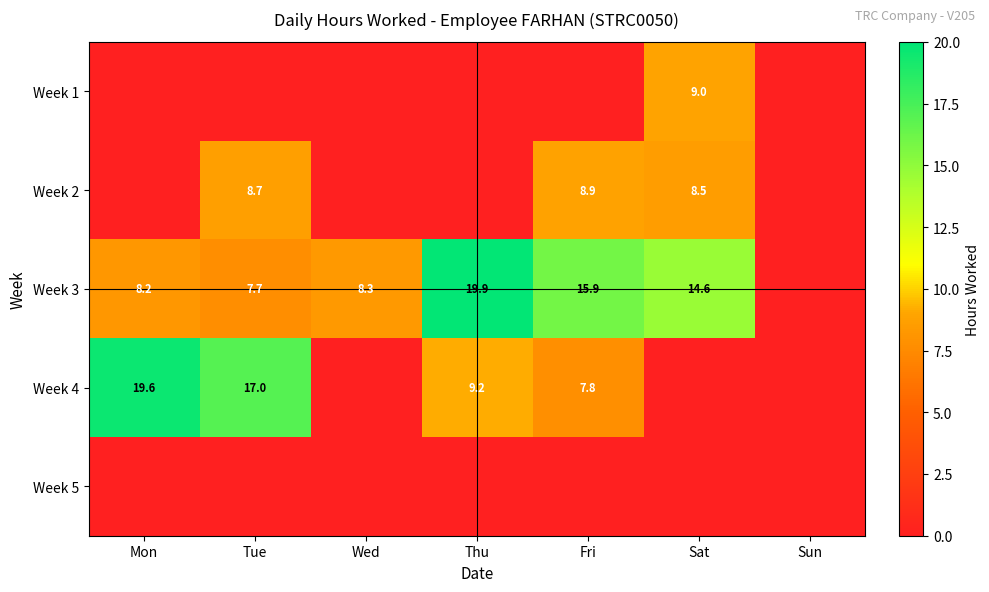

True or false: Week 3 has a value of 8.3 at Wed.

True